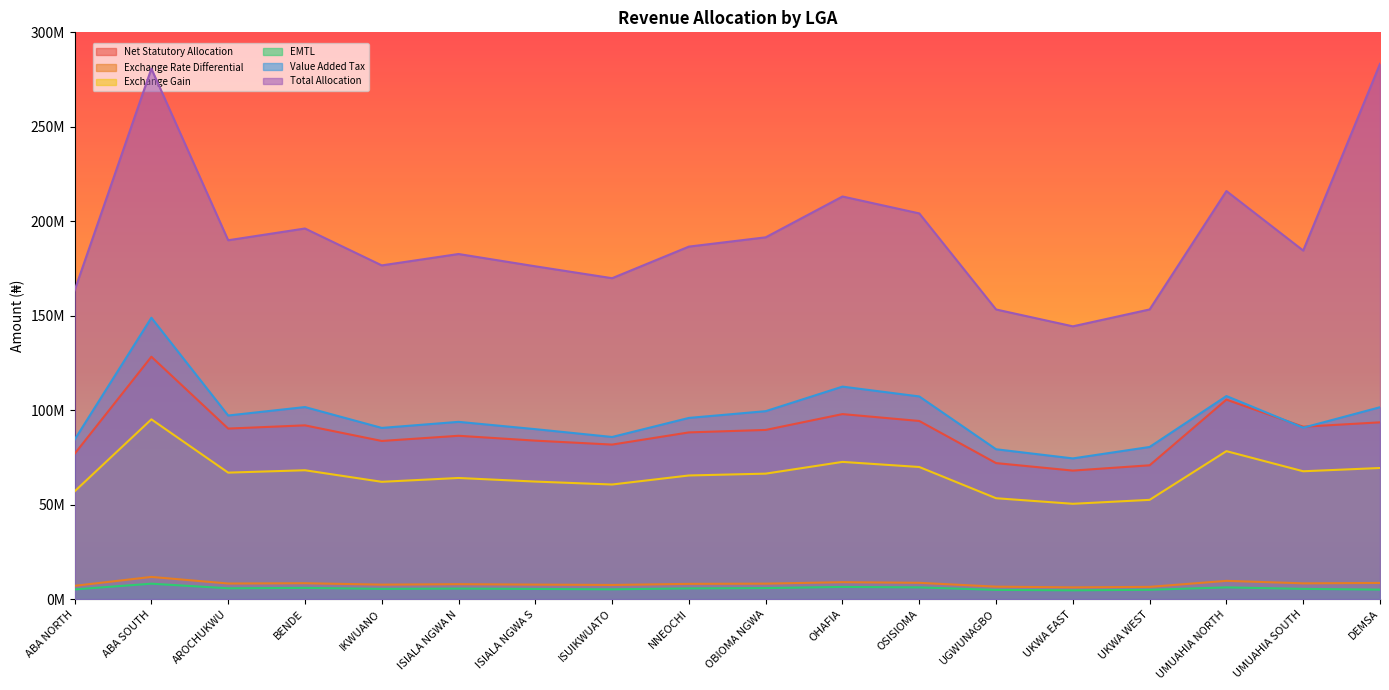

Reading right to left, extract all data points from this chart.

Net Statutory Allocation: DEMSA=8569845.5	UMUAHIA SOUTH=8356482.5	UMUAHIA NORTH=9671198.1	UKWA WEST=6487786.9	UKWA EAST=6230511.0	UGWUNAGBO=6594086.4	OSISIOMA=8635274.9	OHAFIA=8968711.6	OBIOMA NGWA=8201239.7	NNEOCHI=8081650.2	ISUIKWUATO=7490933.2	ISIALA NGWA S=7682517.1	ISIALA NGWA N=7917934.3	IKWUANO=7666908.1	BENDE=8423360.9	AROCHUKWU=8267179.8	ABA SOUTH=11749660.5	ABA NORTH=7042599.9
Exchange Rate Differential: DEMSA=93578112.6	UMUAHIA SOUTH=91248303.4	UMUAHIA NORTH=105604292.1	UKWA WEST=70843150.5	UKWA EAST=68033835.2	UGWUNAGBO=72003883.8	OSISIOMA=94292566.7	OHAFIA=97933516.3	OBIOMA NGWA=89553135.0	NNEOCHI=88247281.8	ISUIKWUATO=81796969.5	ISIALA NGWA S=83888962.6	ISIALA NGWA N=86459592.6	IKWUANO=83718521.0	BENDE=91978579.0	AROCHUKWU=90273165.9	ABA SOUTH=128299985.9	ABA NORTH=76901410.8
Exchange Gain: DEMSA=69402947.3	UMUAHIA SOUTH=67675025.9	UMUAHIA NORTH=78322258.5	UKWA WEST=52541382.9	UKWA EAST=50457831.9	UGWUNAGBO=53402249.9	OSISIOMA=69932827.8	OHAFIA=72633166.9	OBIOMA NGWA=66417790.8	NNEOCHI=65449294.5	ISUIKWUATO=60665369.4	ISIALA NGWA S=62216912.6	ISIALA NGWA N=64123440.7	IKWUANO=62090503.2	BENDE=68216640.5	AROCHUKWU=66951807.5	ABA SOUTH=95154699.3	ABA NORTH=57034539.5
EMTL: DEMSA=5043750.8	UMUAHIA SOUTH=5425659.4	UMUAHIA NORTH=6216299.2	UKWA WEST=4943946.0	UKWA EAST=4657990.4	UGWUNAGBO=4886764.5	OSISIOMA=6206398.1	OHAFIA=6452113.8	OBIOMA NGWA=5838546.9	NNEOCHI=5669891.9	ISUIKWUATO=5193273.5	ISIALA NGWA S=5388983.1	ISIALA NGWA N=5571709.6	IKWUANO=5420102.1	BENDE=5941333.0	AROCHUKWU=5730357.6	ABA SOUTH=8173318.0	ABA NORTH=5126296.9
Value Added Tax: DEMSA=101571727.1	UMUAHIA SOUTH=90740515.9	UMUAHIA NORTH=107486778.7	UKWA WEST=80537515.2	UKWA EAST=74480790.3	UGWUNAGBO=79326374.2	OSISIOMA=107277067.9	OHAFIA=112481485.7	OBIOMA NGWA=99485741.2	NNEOCHI=95913517.9	ISUIKWUATO=85818432.5	ISIALA NGWA S=89963688.4	ISIALA NGWA N=93833954.0	IKWUANO=90622808.6	BENDE=101662816.5	AROCHUKWU=97194222.5	ABA SOUTH=148937706.0	ABA NORTH=84399824.8
Total Allocation: DEMSA=283312910.5	UMUAHIA SOUTH=184498016.5	UMUAHIA NORTH=215995037.0	UKWA WEST=153328750.5	UKWA EAST=144385458.2	UGWUNAGBO=153310261.3	OSISIOMA=204162544.7	OHAFIA=213108032.9	OBIOMA NGWA=191501458.6	NNEOCHI=186587473.1	ISUIKWUATO=169864701.1	ISIALA NGWA S=176159477.0	ISIALA NGWA N=182671061.1	IKWUANO=176643468.6	BENDE=196170674.2	AROCHUKWU=189949770.7	ABA SOUTH=280765757.1	ABA NORTH=163415913.8